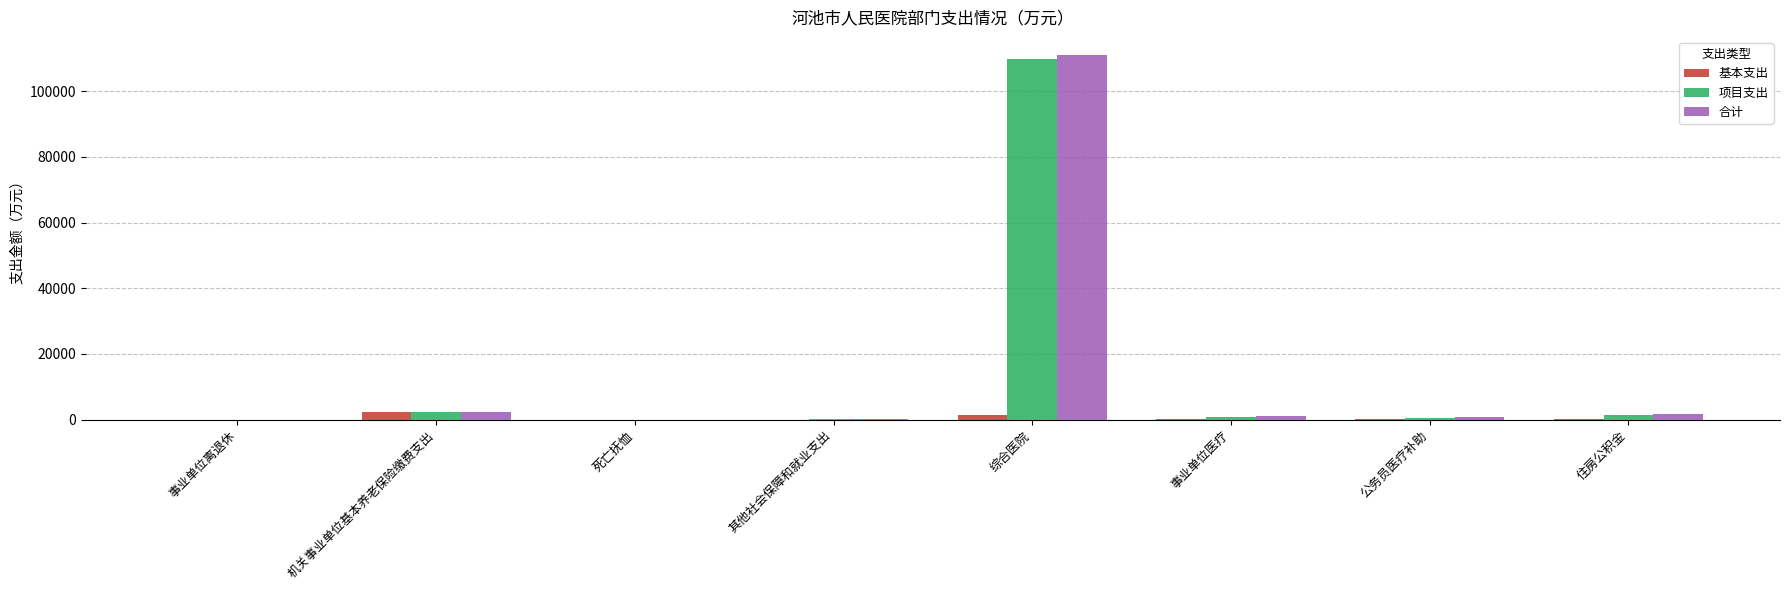

At which category is the sum across all series the highest?

综合医院